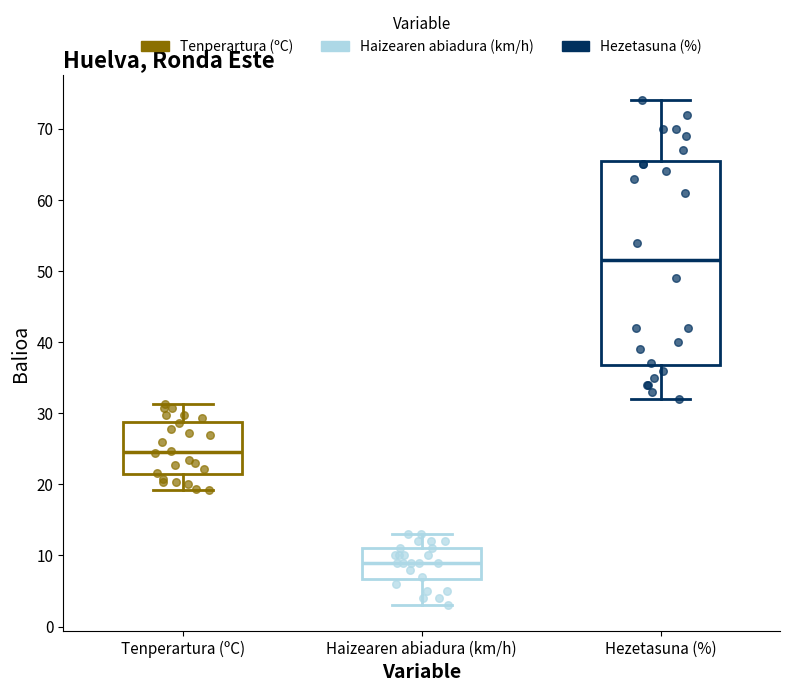

Where is the upper edge of the box for Tenperartura (ºC) on the y-axis? The values are not printed on the chart, so give them approximately, as read against the axis.

29